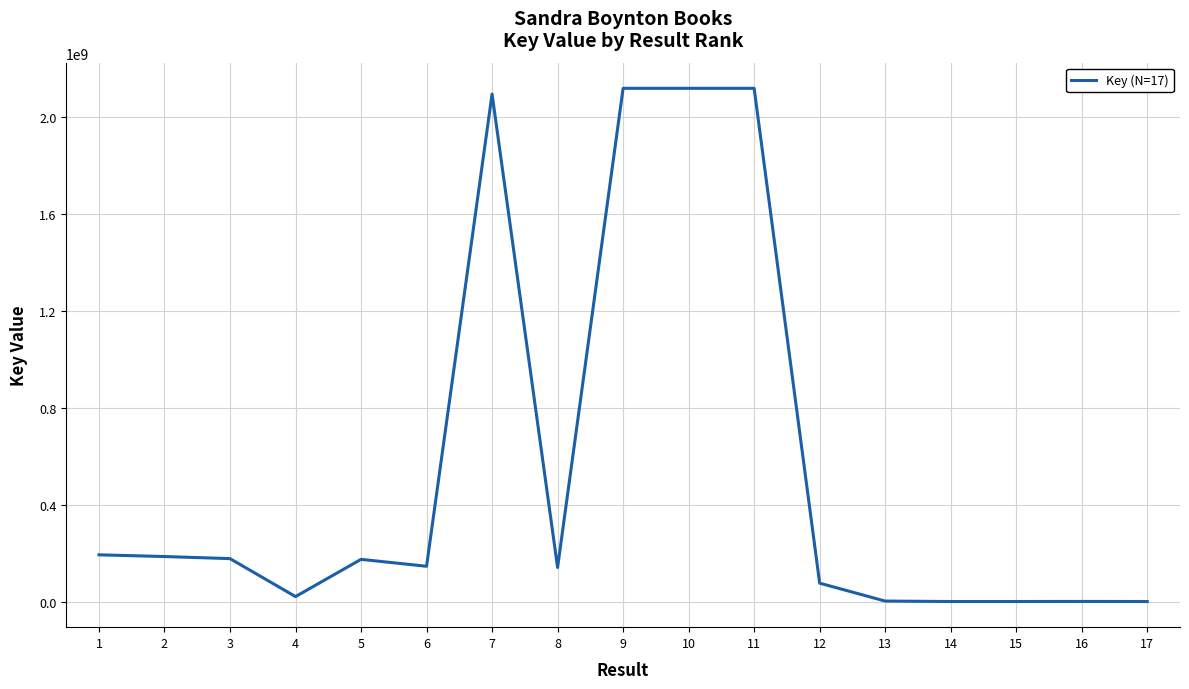

What is the maximum value shown in the chart?

2119438824